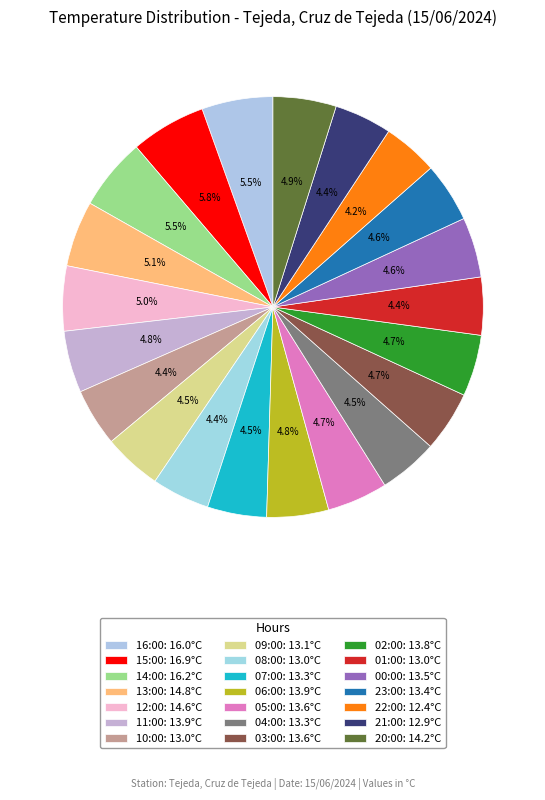

Which has a higher value, 01:00 or 15:00?

15:00